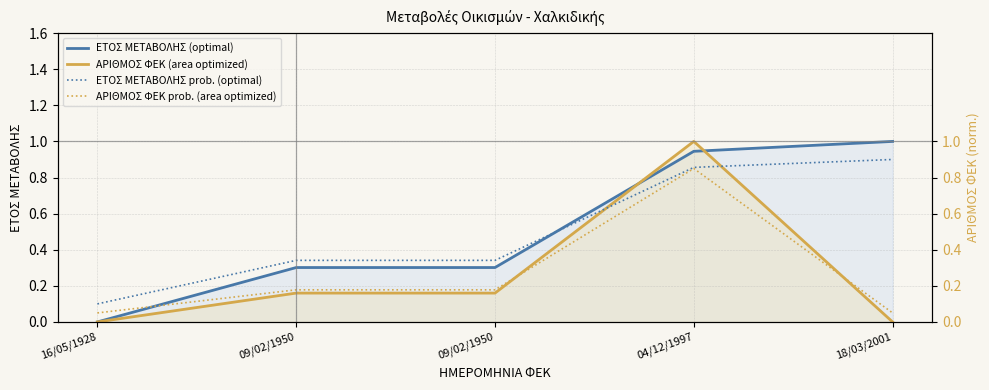

The value of ΑΡΙΘΜΟΣ ΦΕΚ prob. (area optimized) at 16/05/1928 is 0.0. True or false?

False